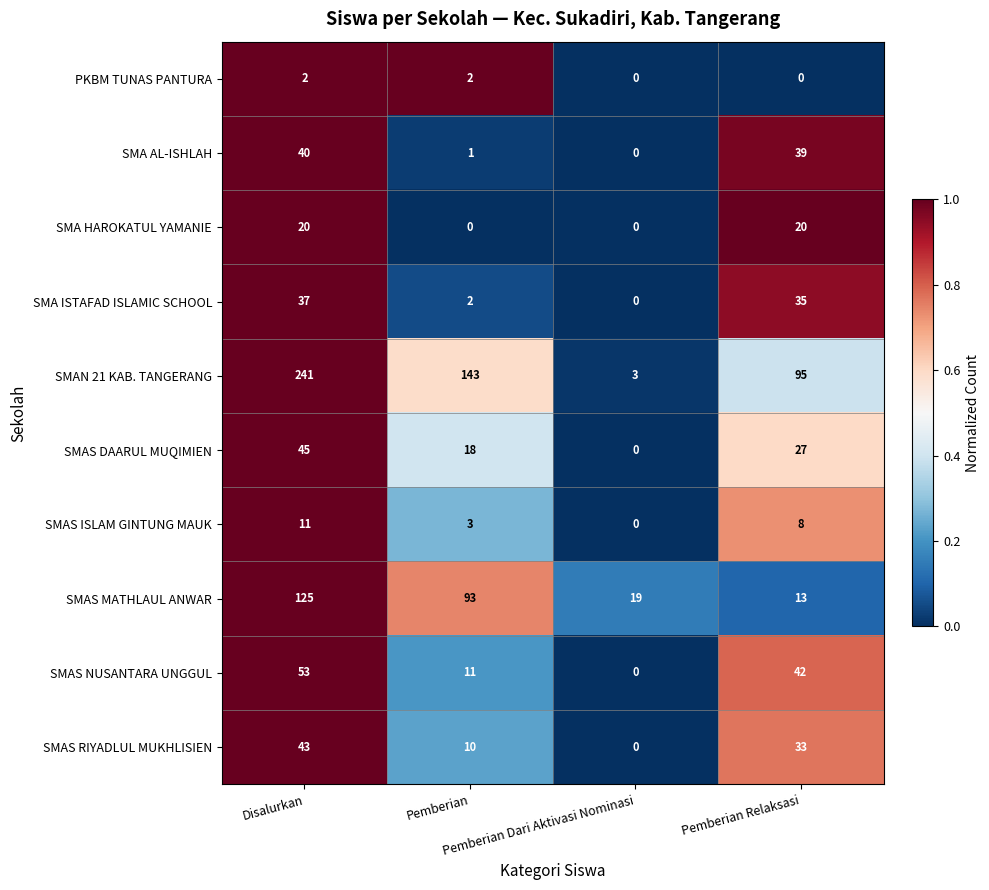

Which series has the largest total across all categories?

SMAN 21 KAB. TANGERANG